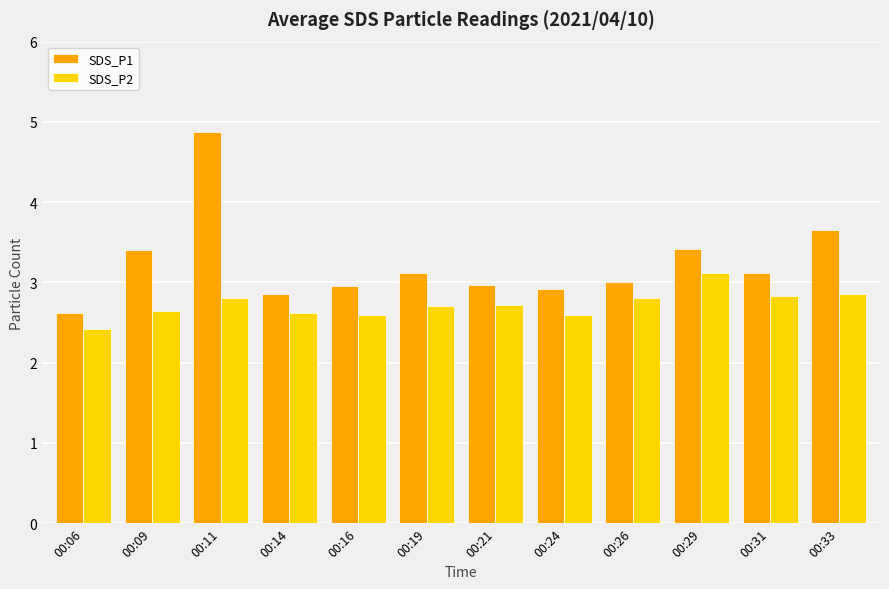

True or false: SDS_P1 has a value of 3.0 at 00:16.

True